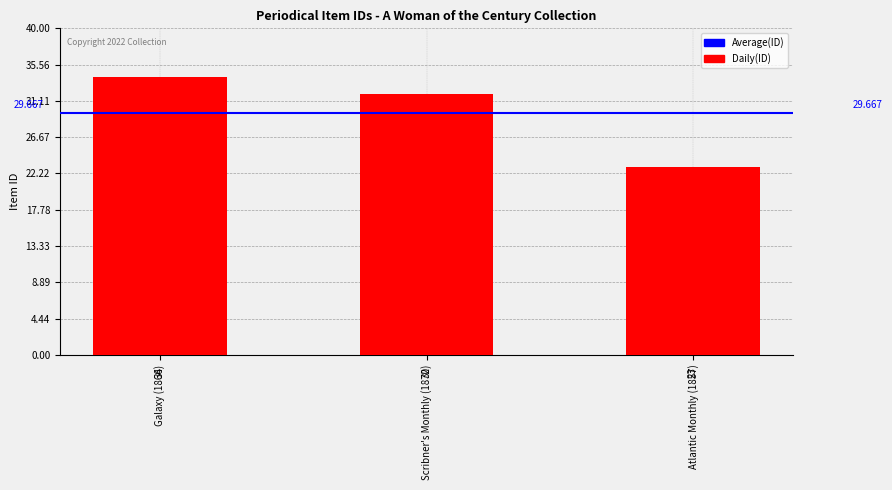

The value at Galaxy (1866) is 20. True or false?

False